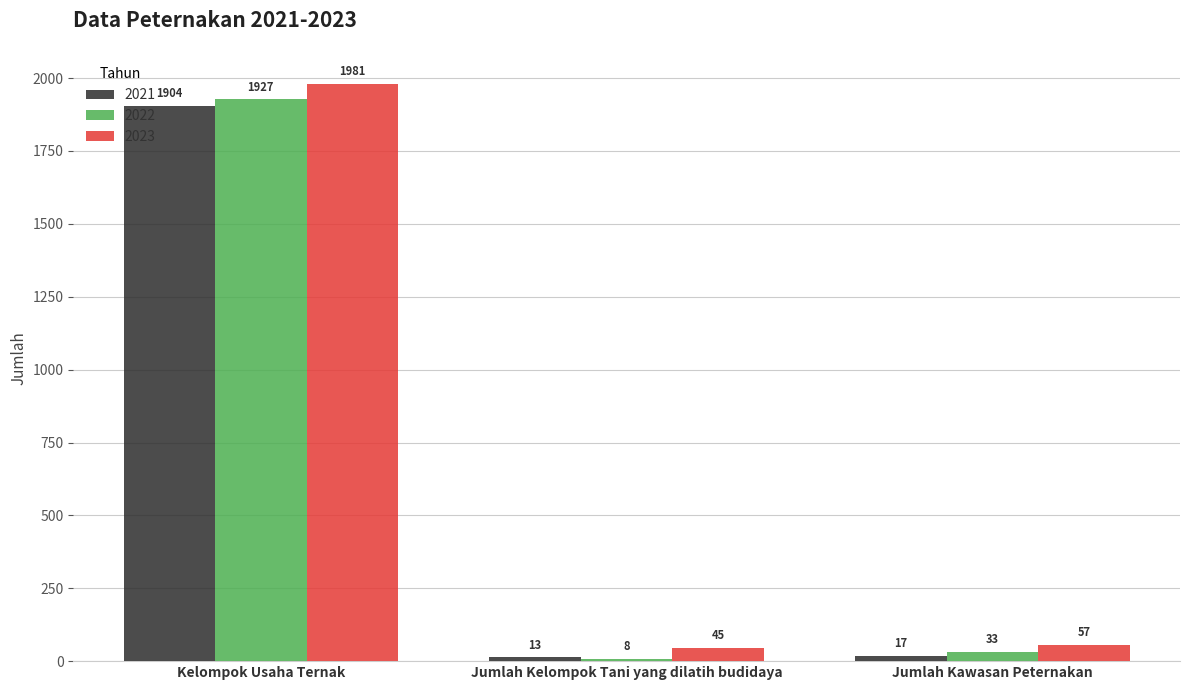

What is the value of the 2023 bar at the 1st from the left?

1981